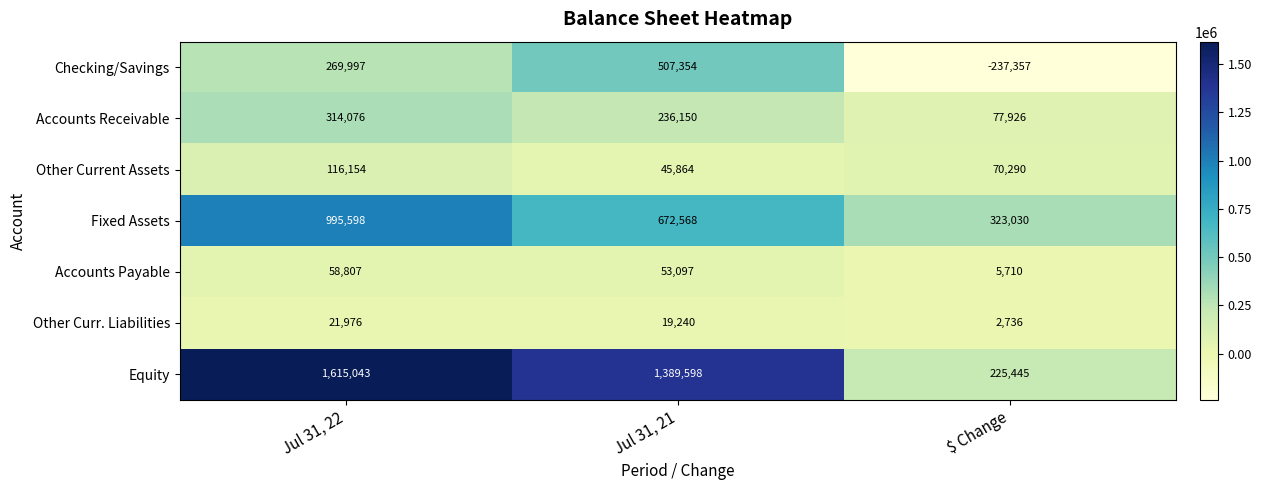

At how many categories does at least one series exceed 931930?

2